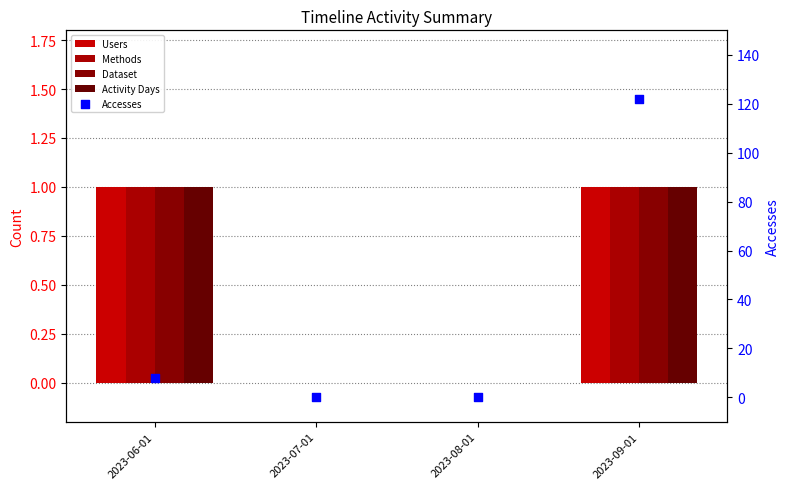

Is the value of Users at 2023-08-01 greater than the value of Methods at 2023-08-01?

No